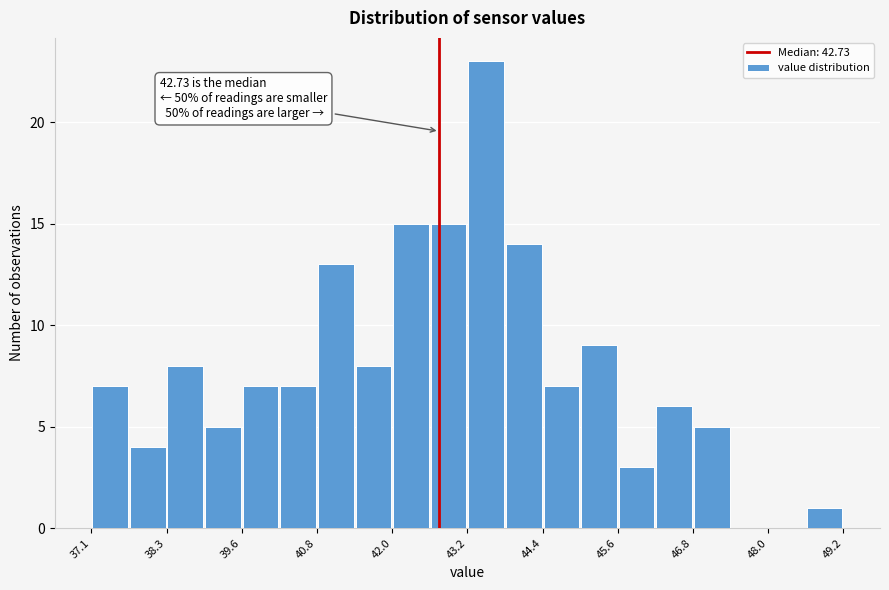

Read against the x-axis, roughly where is the centre of the tallest bar?

43.4